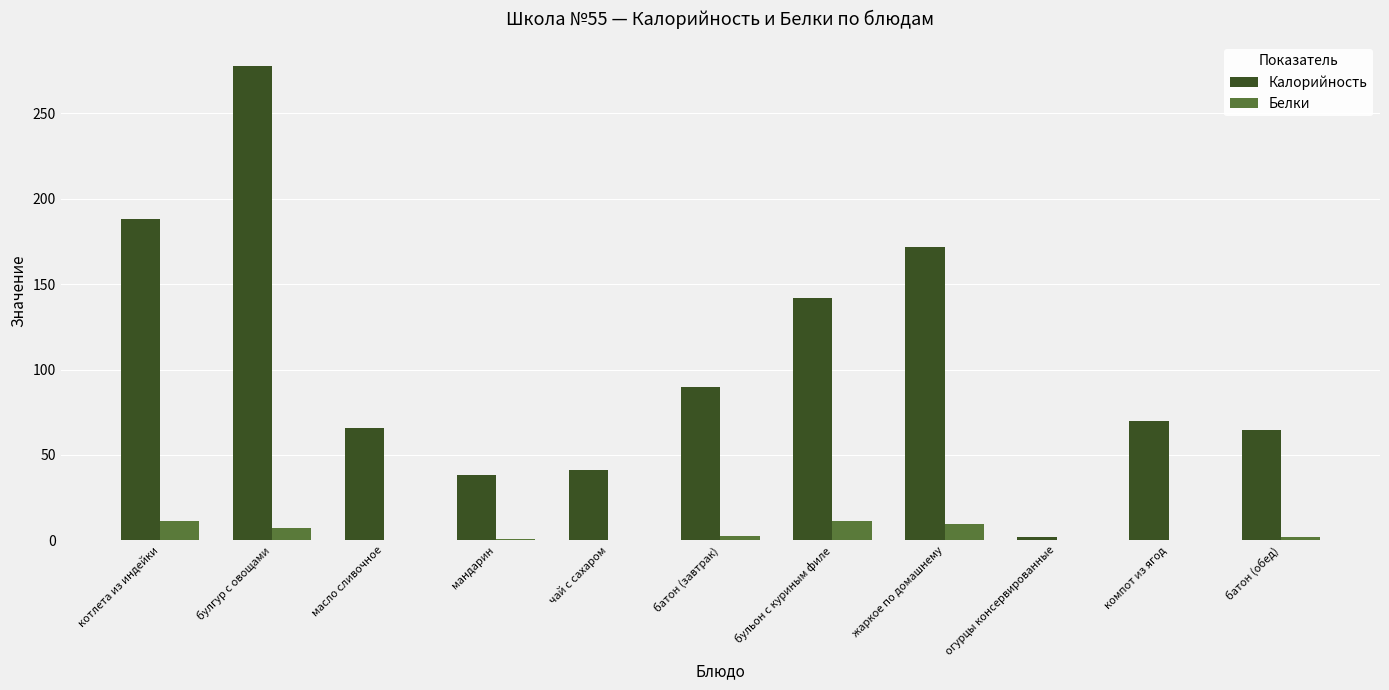

What are all the series names shown in the legend?

Калорийность, Белки